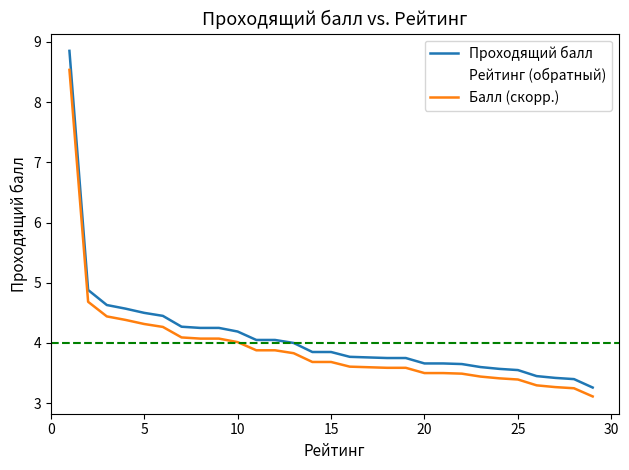

Which series has the largest total across all categories?

Проходящий балл